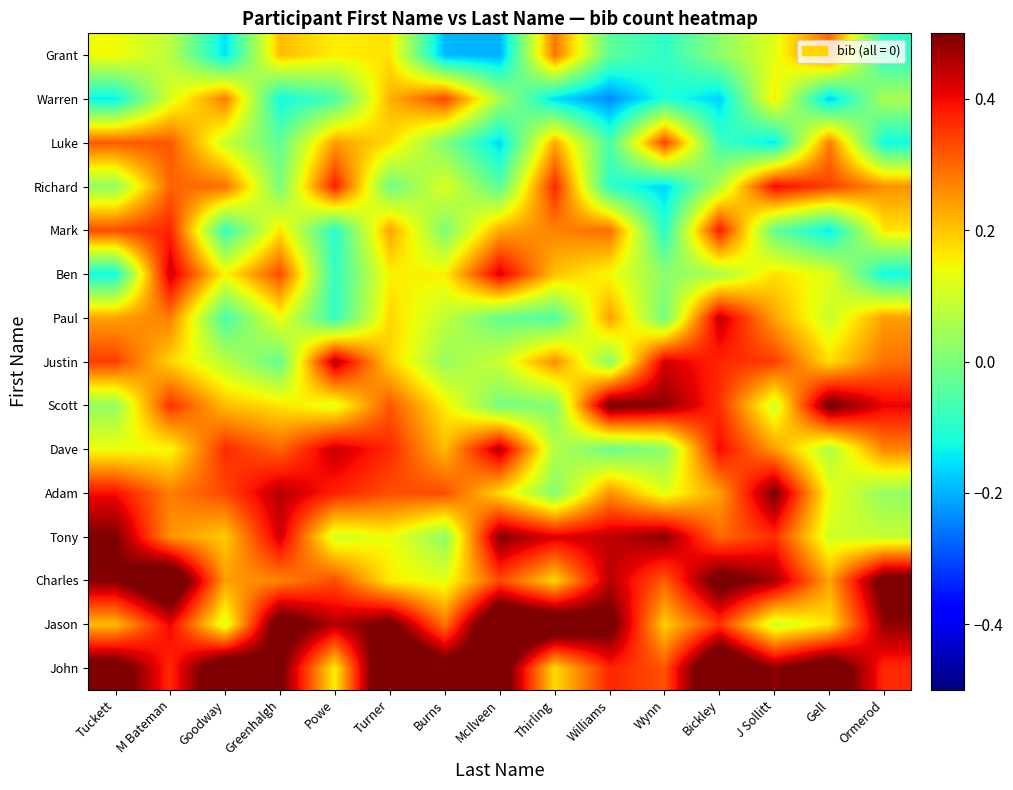

At which category is the sum across all series the highest?

M Bateman